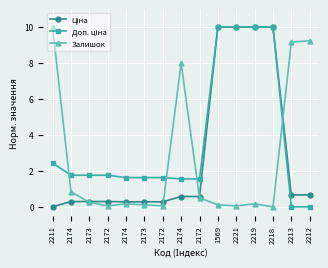

At which label does Доп. ціна reach its peak?

1569